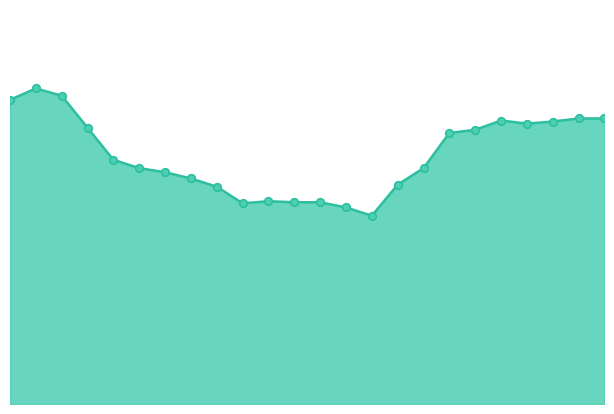

At how many categories does at least one series exceed 27?

8